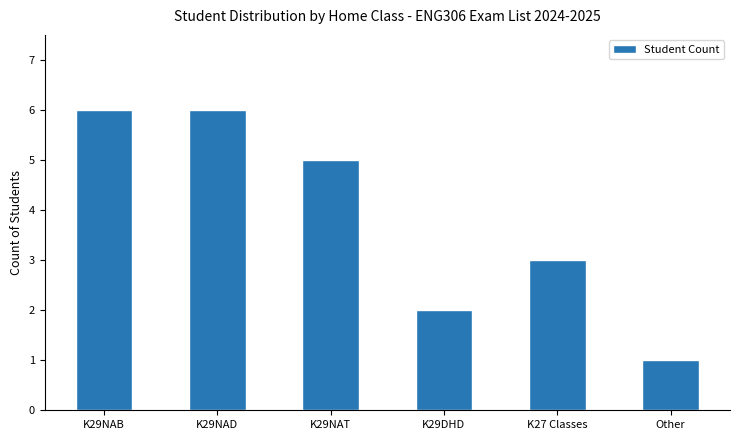

What is the difference between the maximum and second lowest values?

4